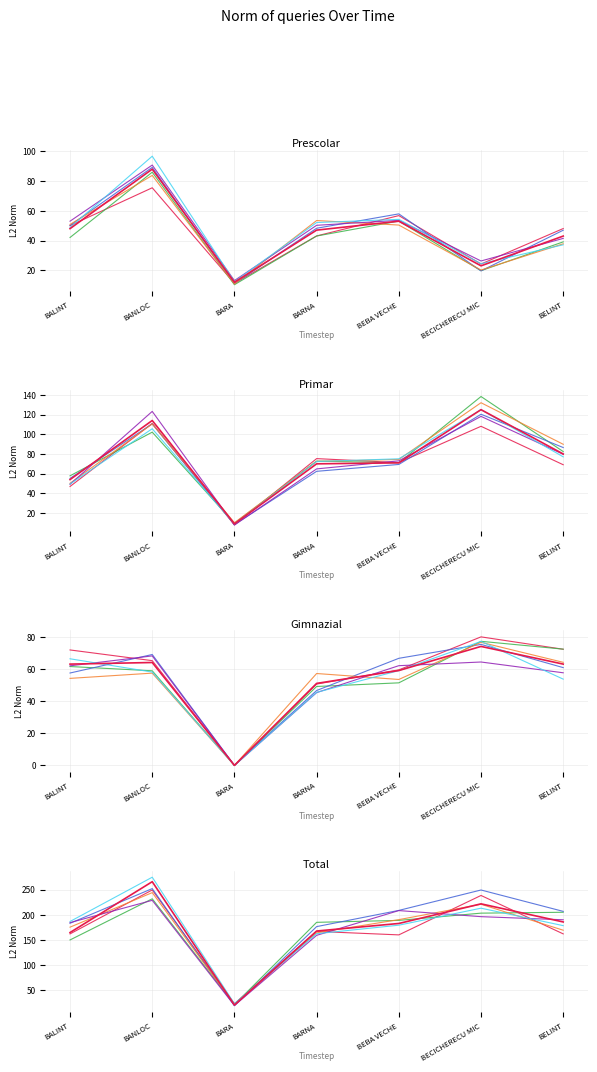

The value of Gimnazial at BALINT is 63. True or false?

True